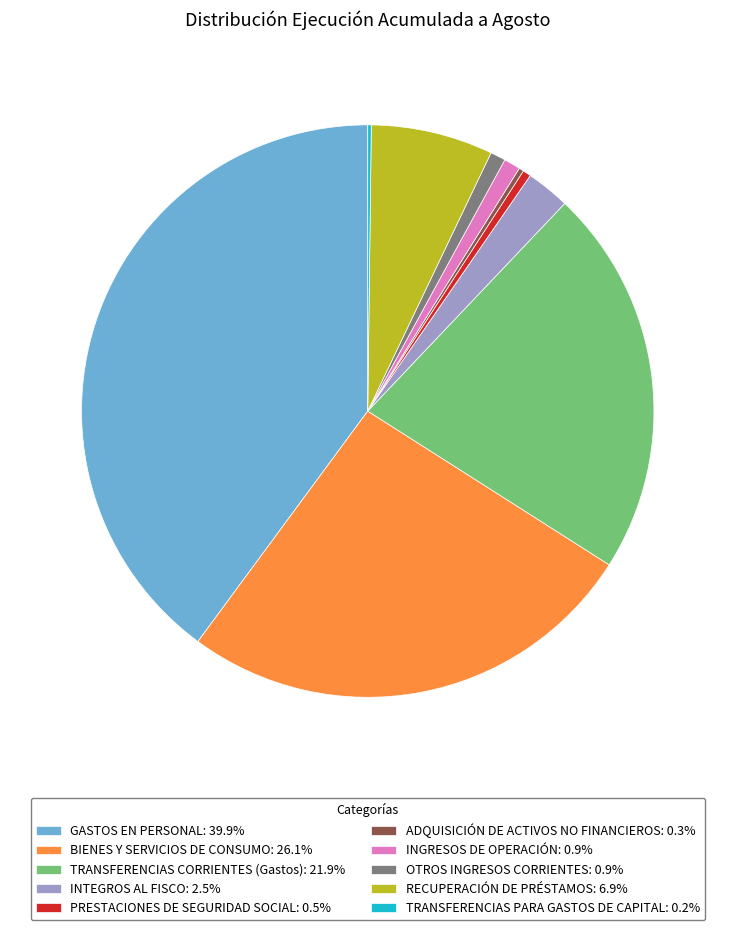

Is there a majority slice in this chart?

No